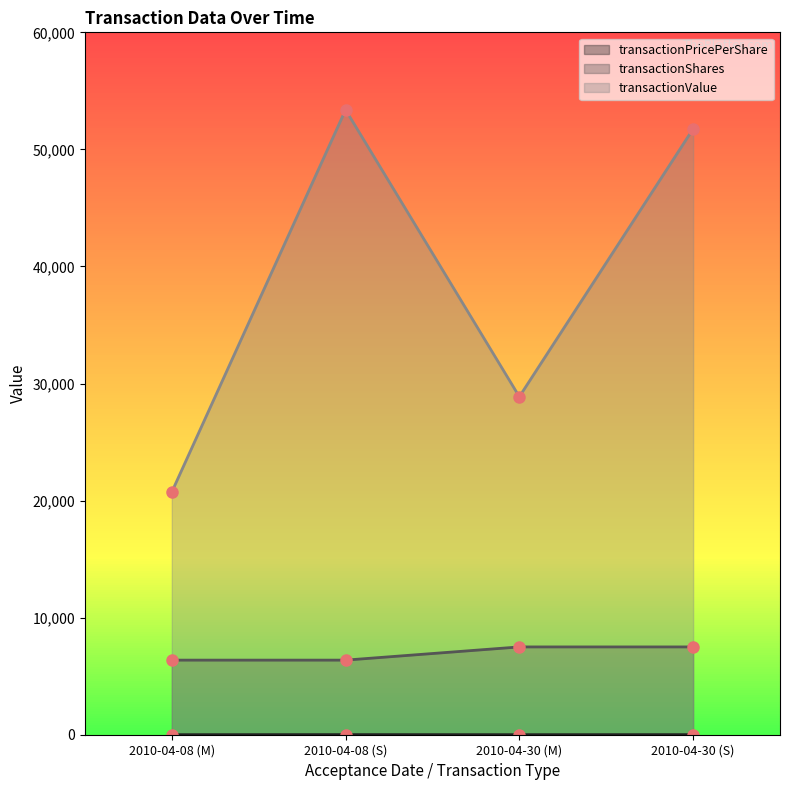

How many lines are shown in the chart?

3